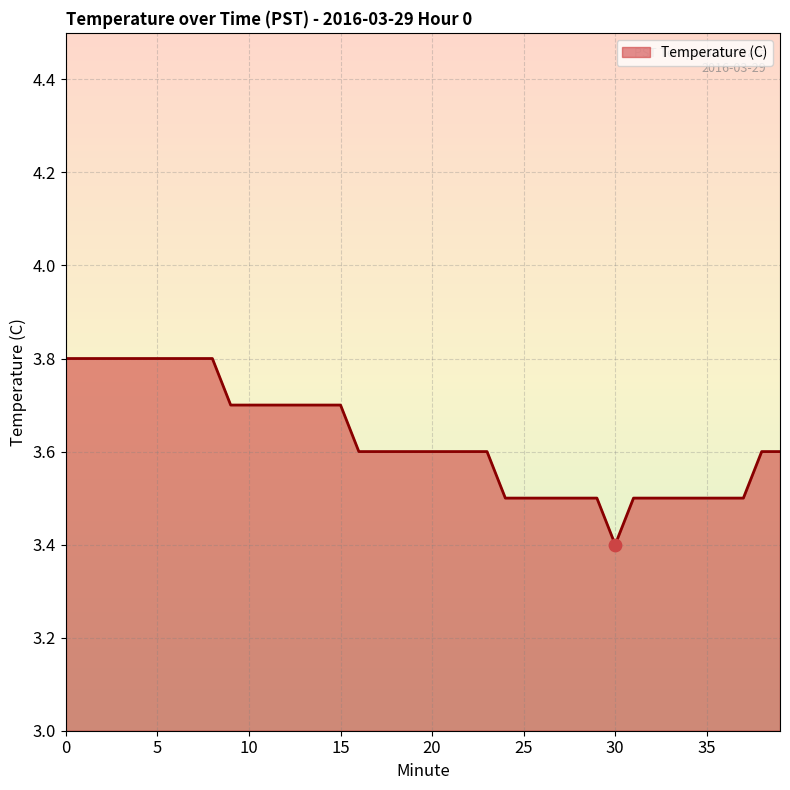

What is the maximum value shown in the chart?

3.8